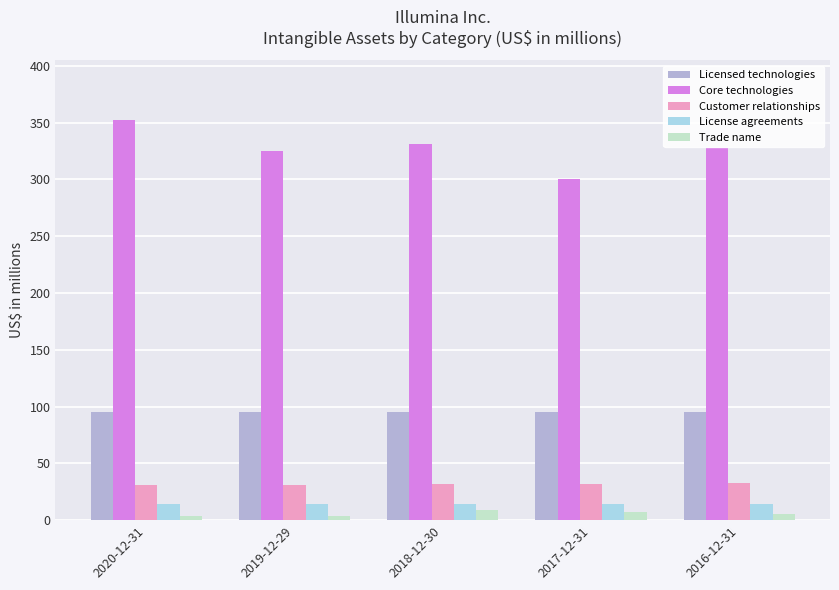

Count the number of categories in the chart.

5